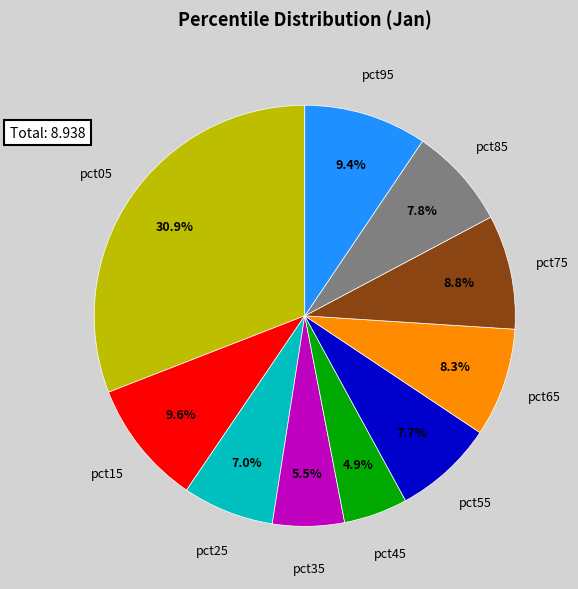

Does any single category account for the majority?

No